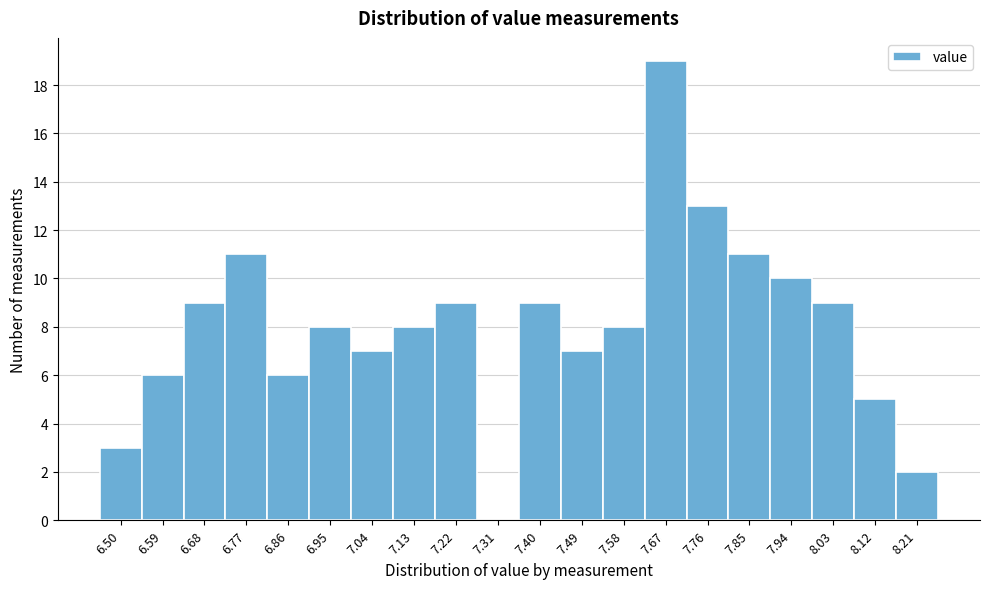

Reading left to right, extract all data points from this chart.

6.50=3	6.59=6	6.68=9	6.77=11	6.86=6	6.95=8	7.04=7	7.13=8	7.22=9	7.31=0	7.40=9	7.49=7	7.58=8	7.67=19	7.76=13	7.85=11	7.94=10	8.03=9	8.12=5	8.21=2